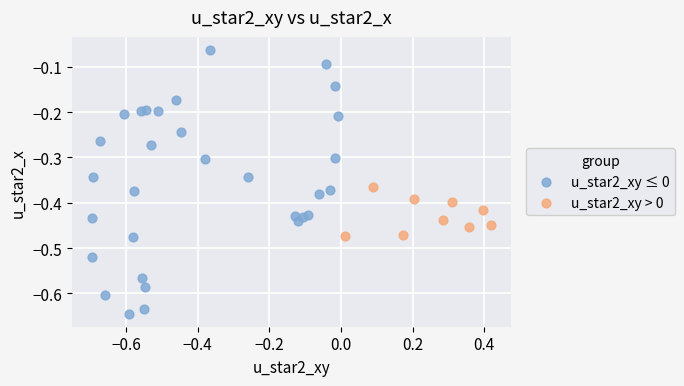

Which series reaches the minimum Y coordinate?

u_star2_xy ≤ 0